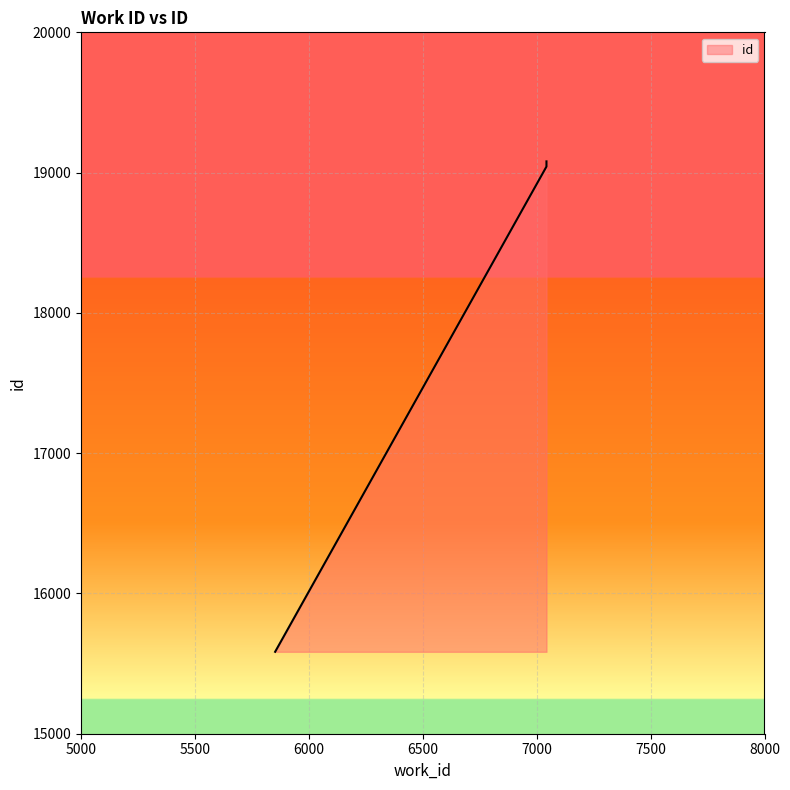

The value at 7043 is 27911. True or false?

False